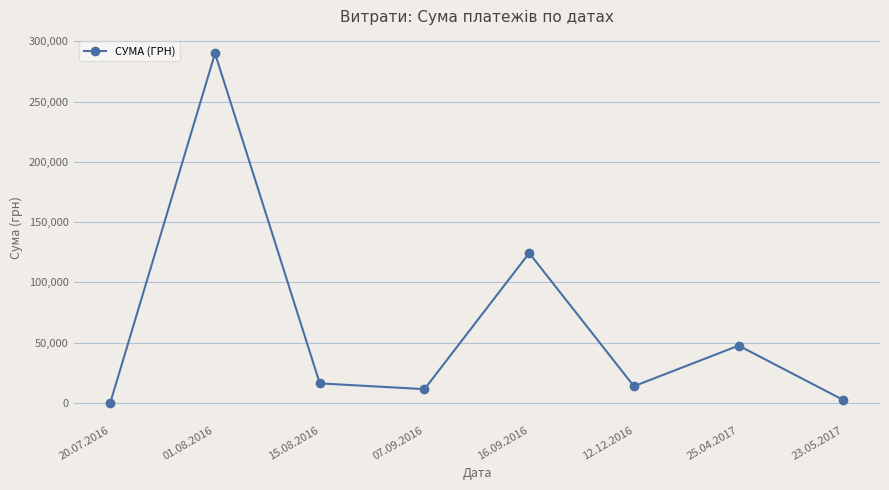

Where is the first local minimum?

07.09.2016